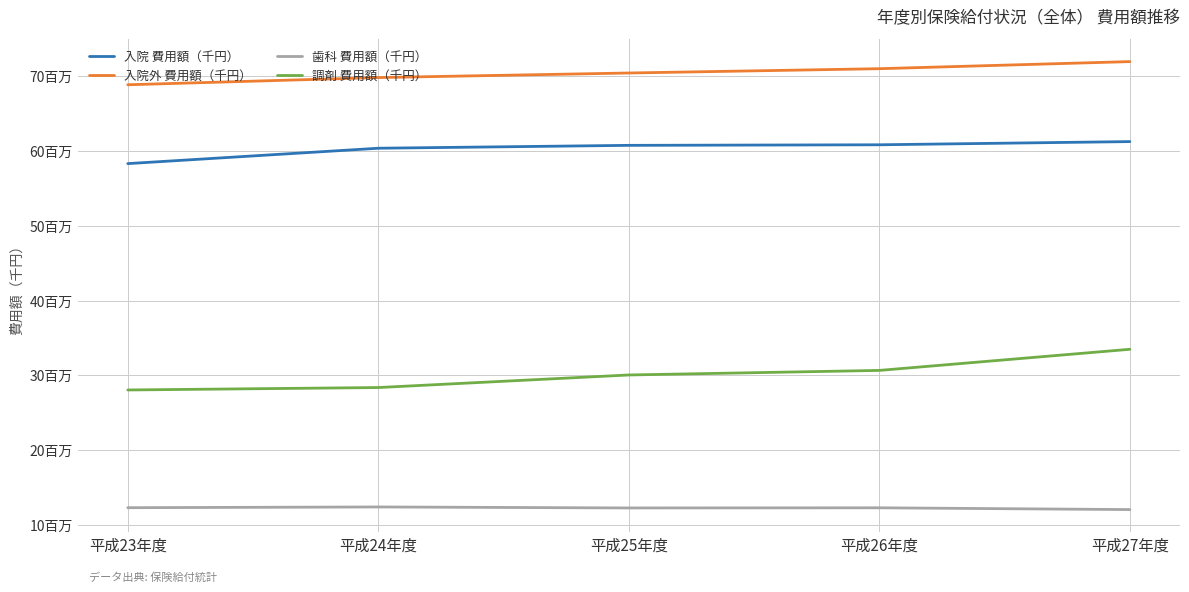

List the series in order of their overall mean, highest first.

入院外 費用額（千円）, 入院 費用額（千円）, 調剤 費用額（千円）, 歯科 費用額（千円）